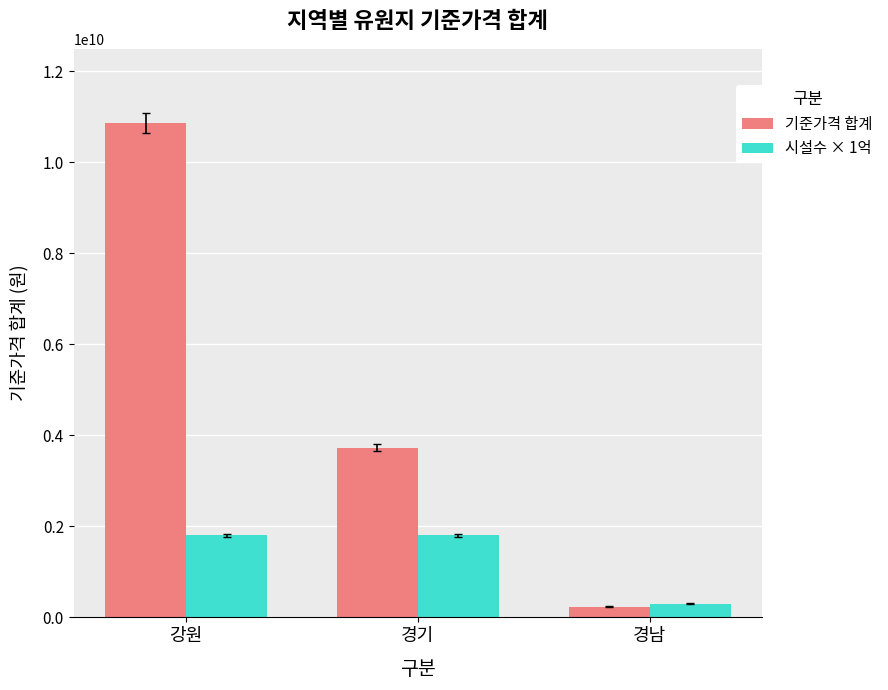

Count the number of categories in the chart.

3